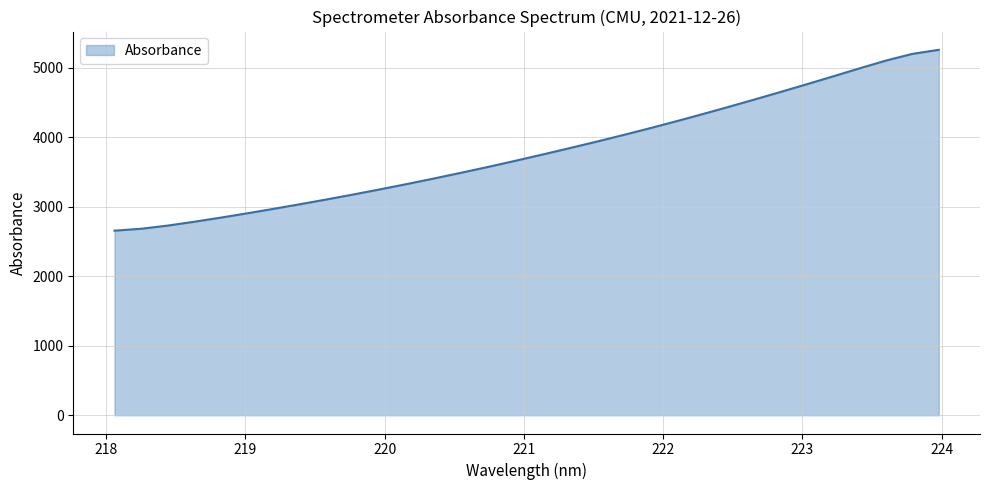

What is the minimum value shown in the chart?

2654.3